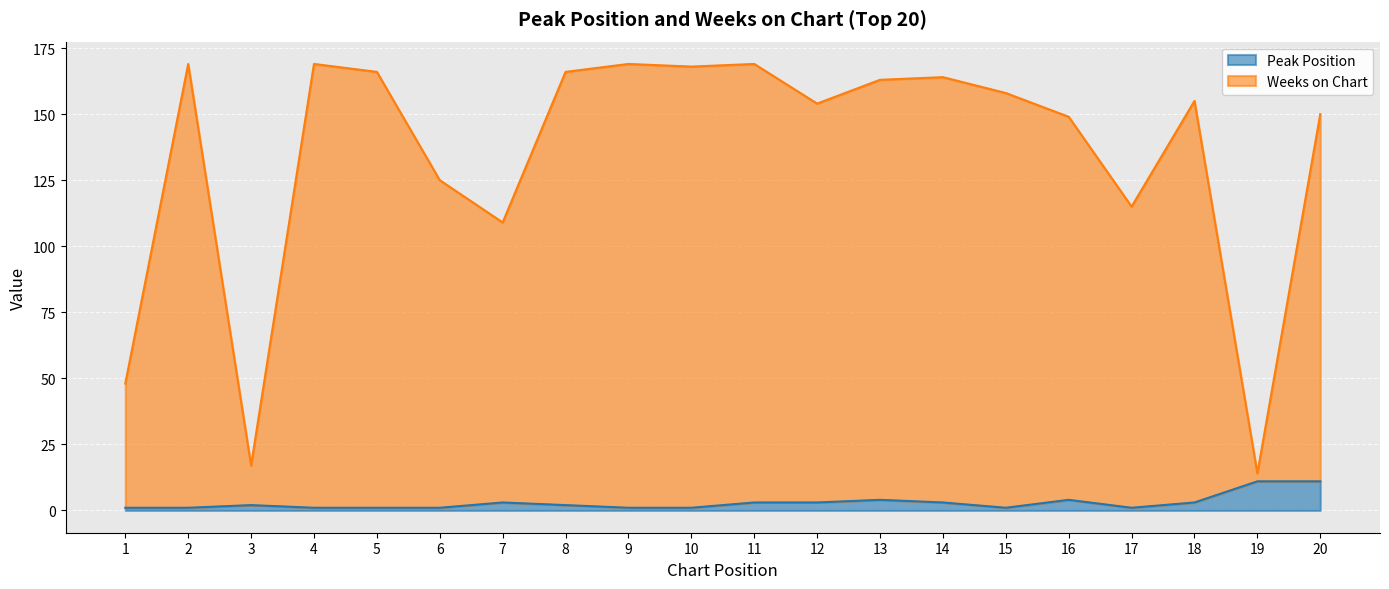

Which series has the largest range (max minus min)?

Weeks on Chart